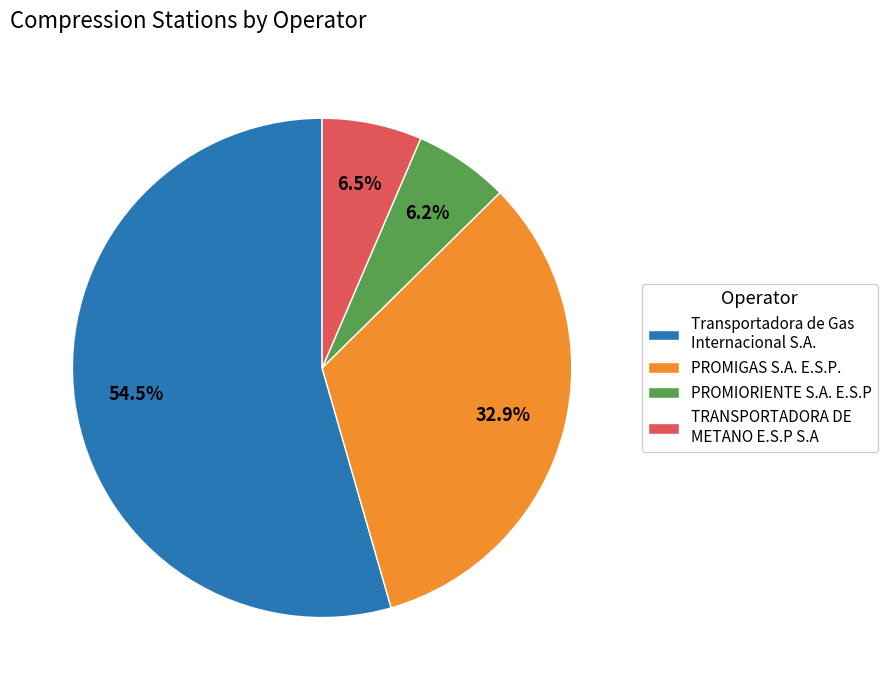

Which slice is the largest?

Transportadora de Gas Internacional S.A.